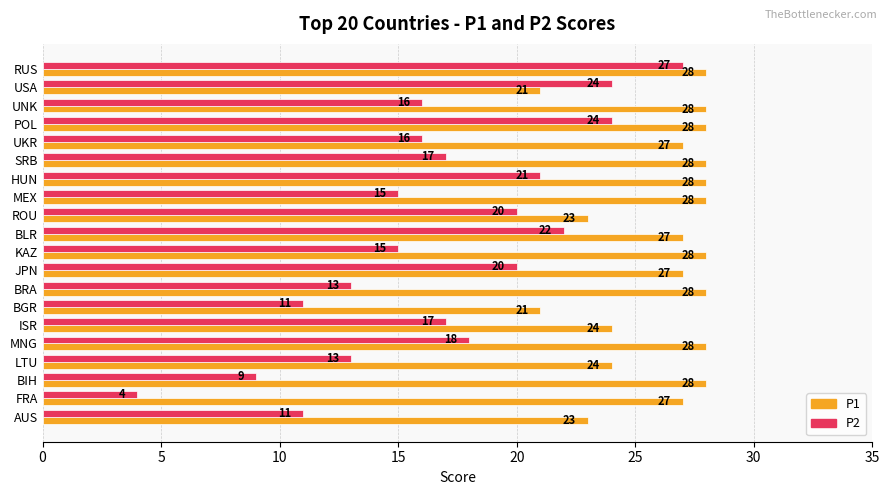

List the series in order of their overall mean, lowest first.

P2, P1